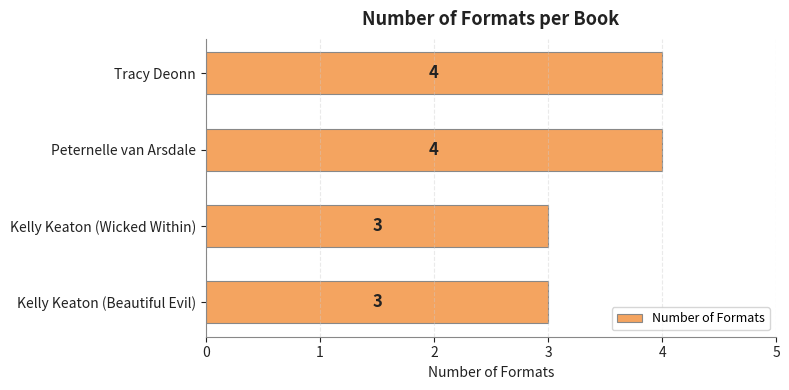

How many values are below 4?

2